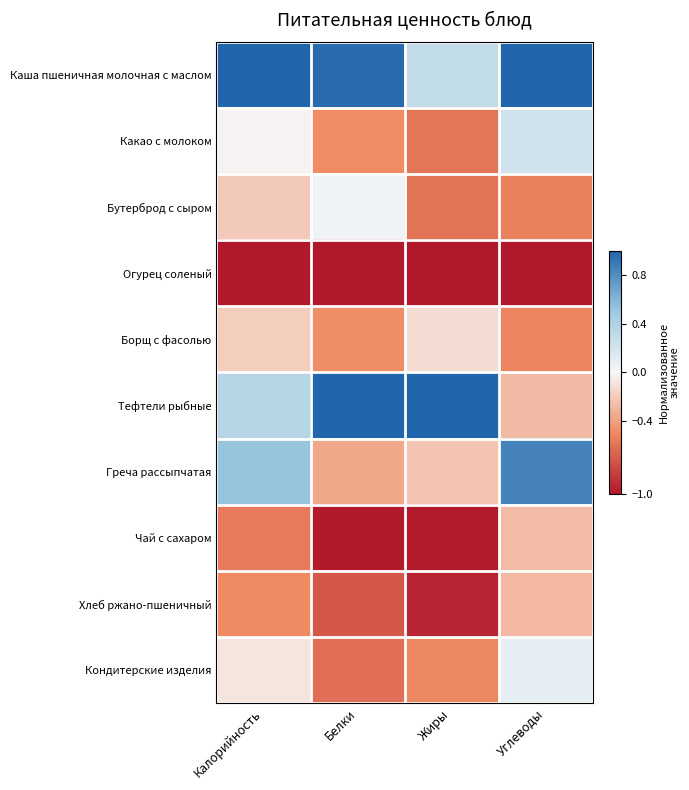

At Жиры, list the series in order from largest to smallest.

Тефтели рыбные, Каша пшеничная молочная с маслом, Борщ с фасолью, Греча рассыпчатая, Кондитерские изделия, Какао с молоком, Бутерброд с сыром, Хлеб ржано-пшеничный, Чай с сахаром, Огурец соленый